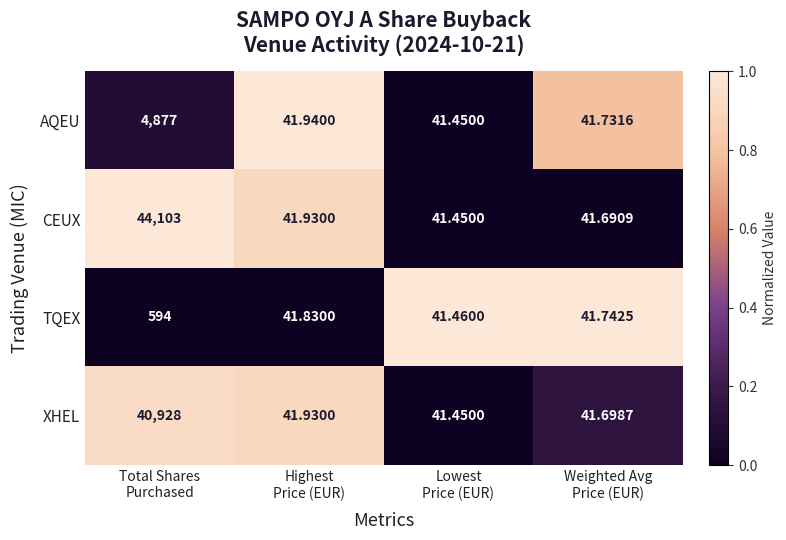

Which series has the largest total across all categories?

CEUX